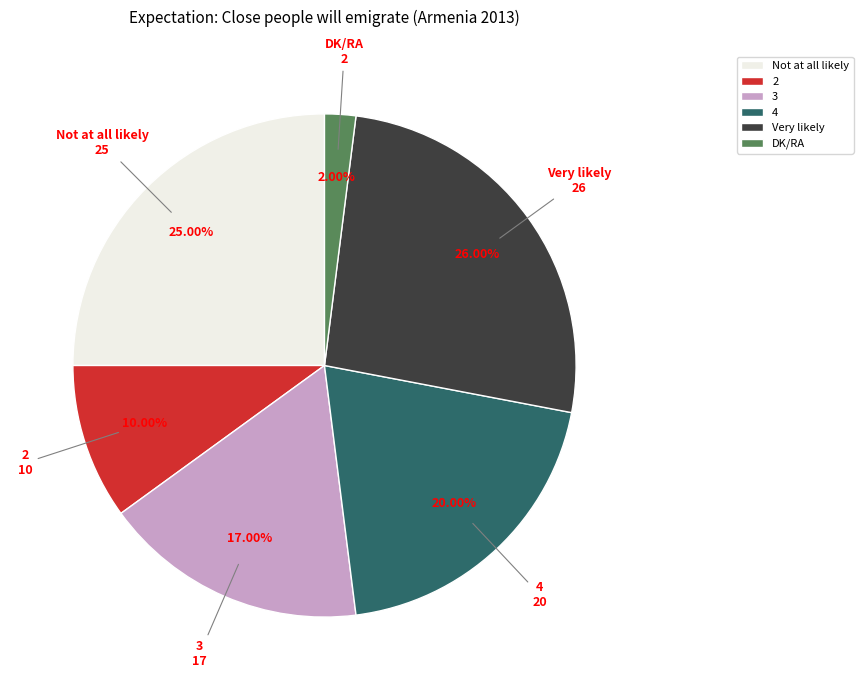

To the nearest percent, what percentage of the pie is 4?

20%